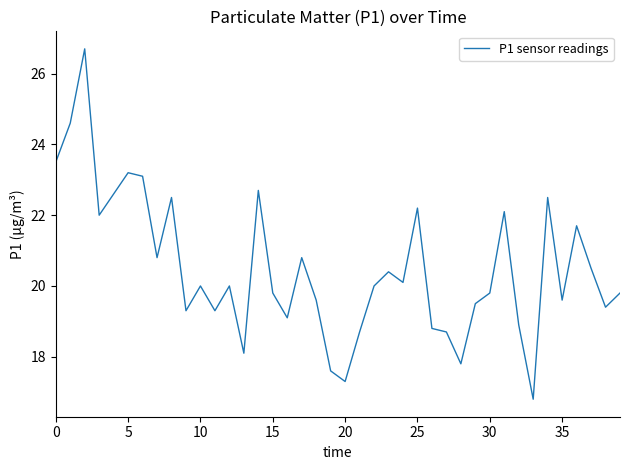

What is the difference between the maximum and minimum values?

9.9